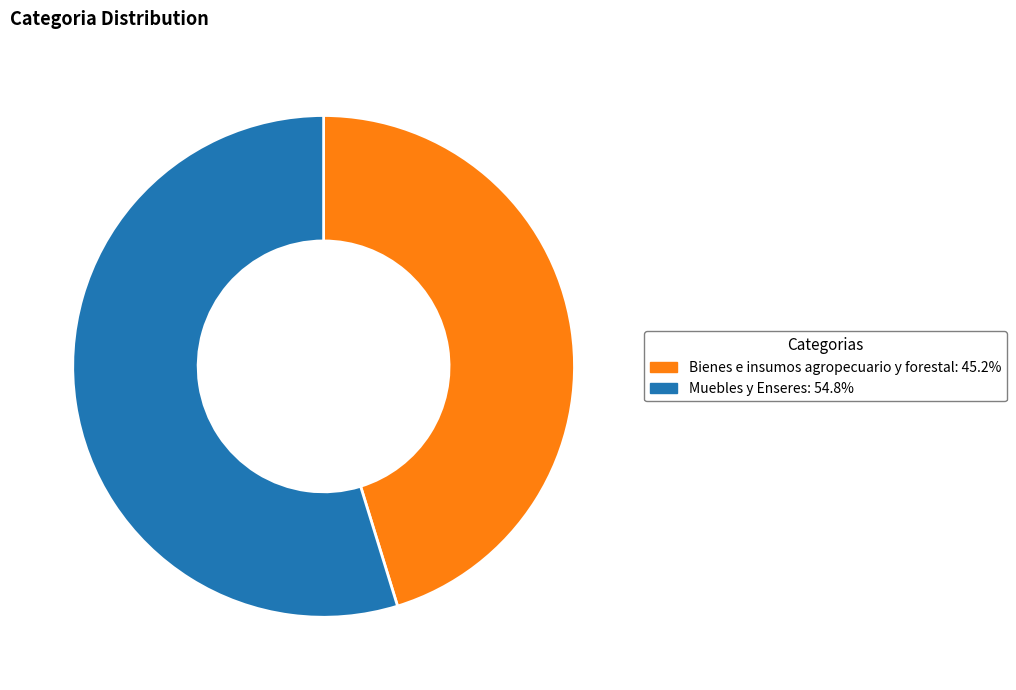

Is Bienes e insumos agropecuario y forestal: 45.2% the majority of the pie?

No